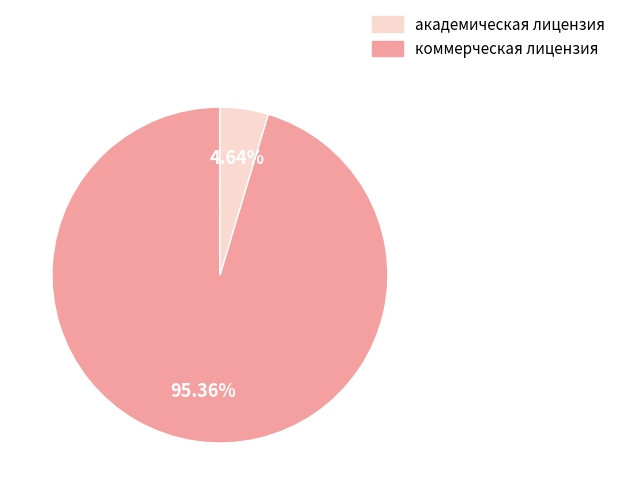

Does any single category account for the majority?

Yes